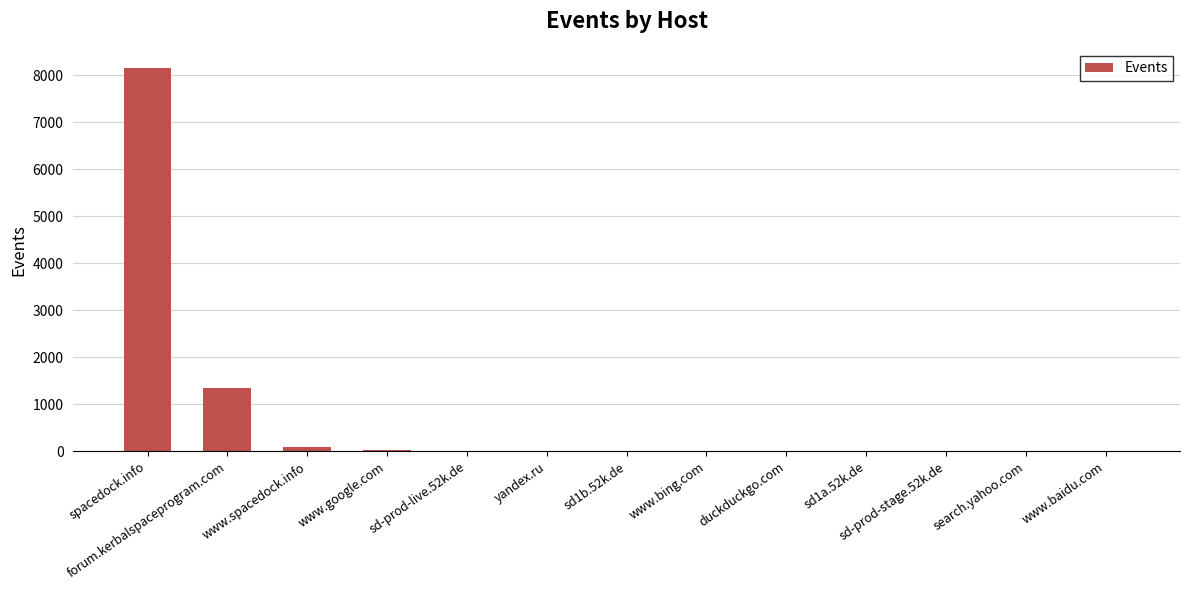

At which category does the chart reach its peak across all series?

spacedock.info